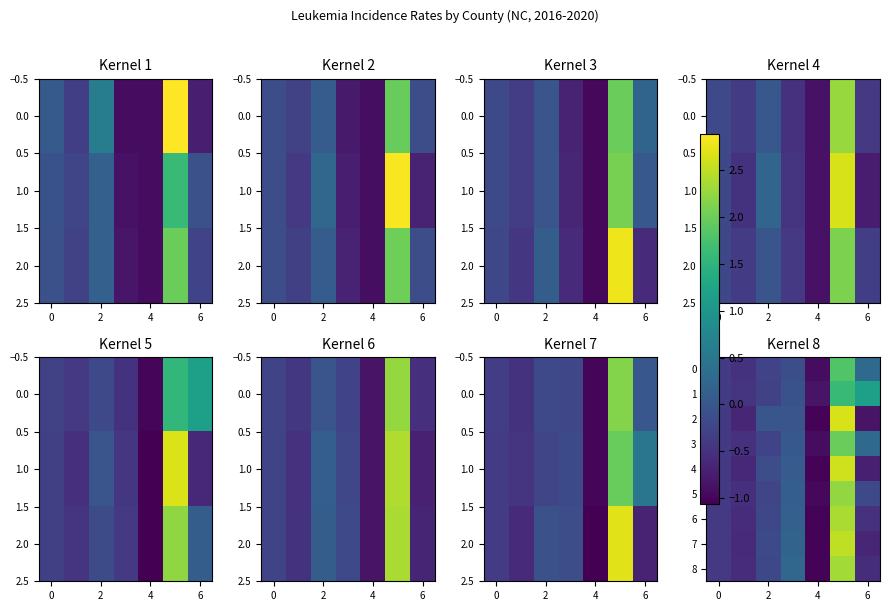

What is the maximum value shown in the chart?

2.6